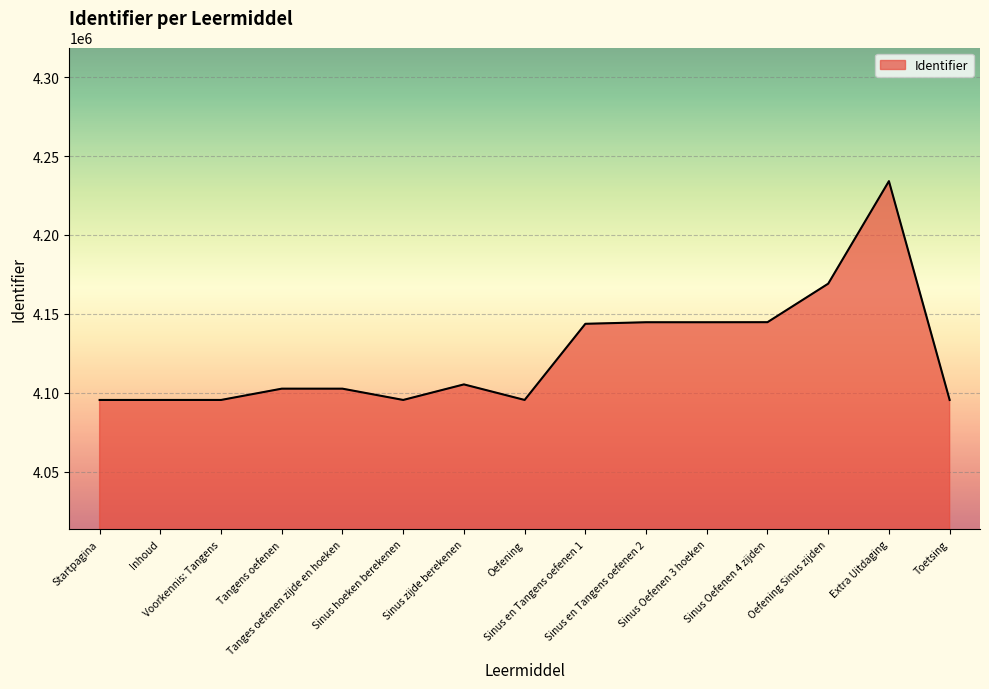

What is the minimum value shown in the chart?

4095443